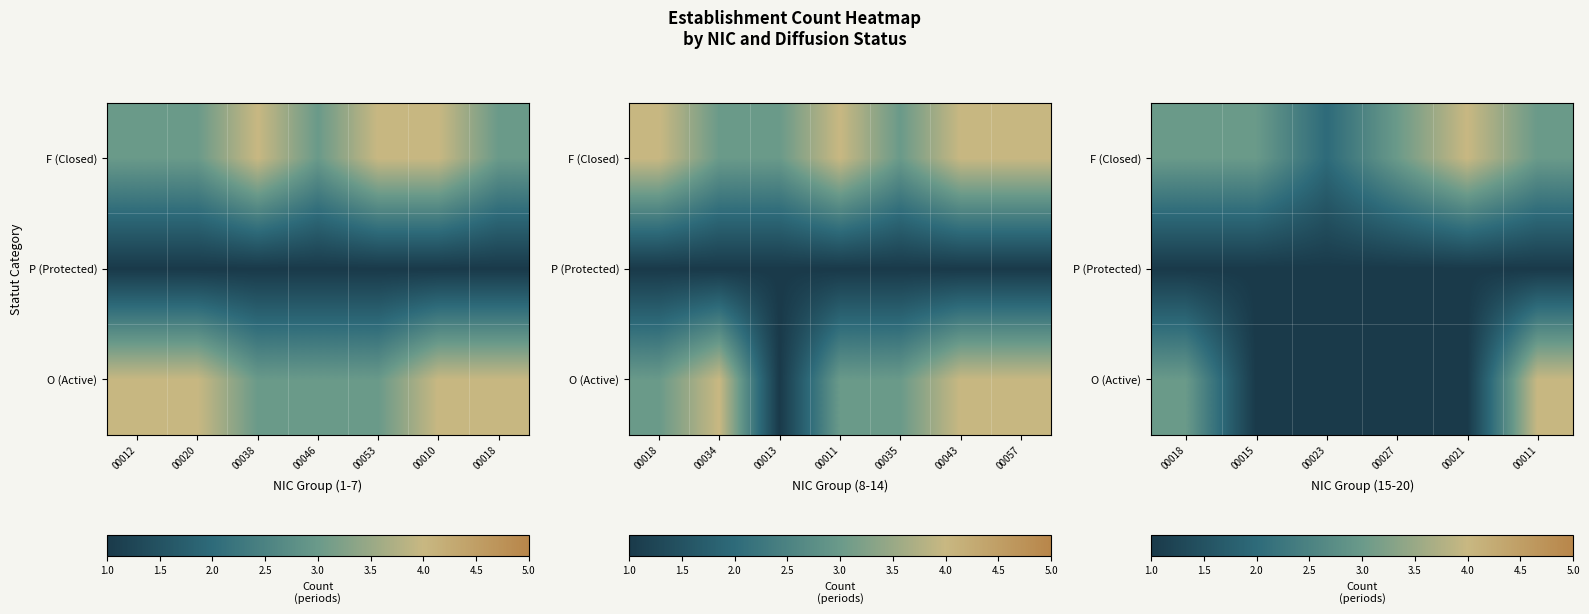

Between 00053 and 00046, which is larger?

00053